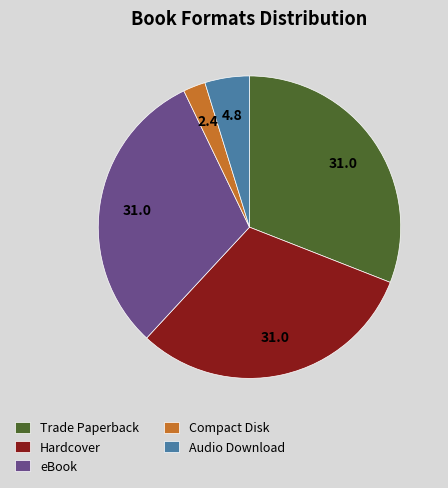

Which has a higher value, Hardcover or Audio Download?

Hardcover